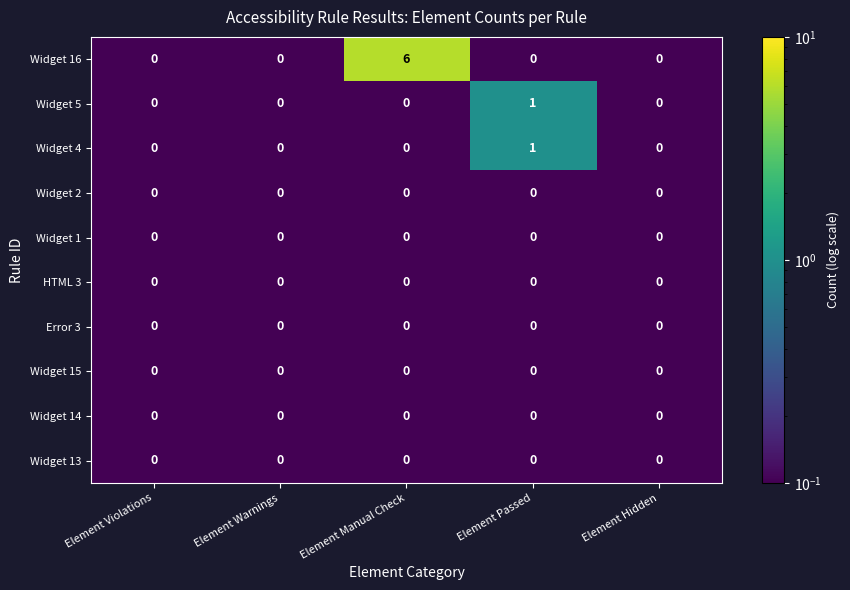

What is the maximum value shown in the chart?

6